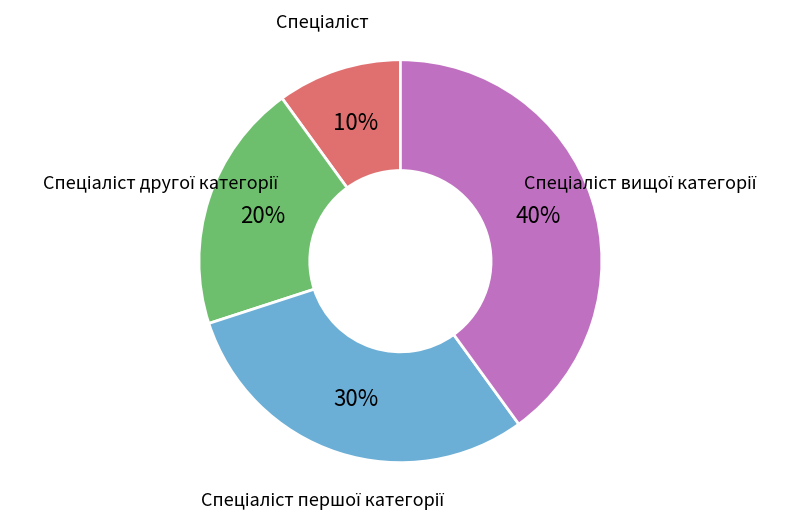

To the nearest percent, what is the difference between the largest and smallest slice percentages?

30%